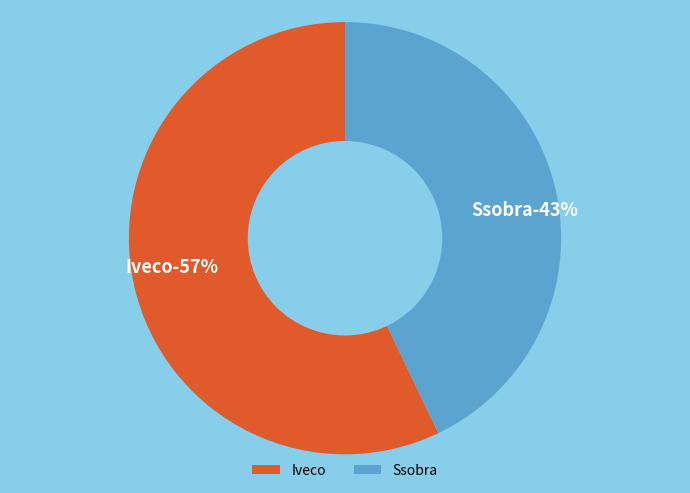

Combined, what portion of the pie is Iveco and Ssobra?

100.0%